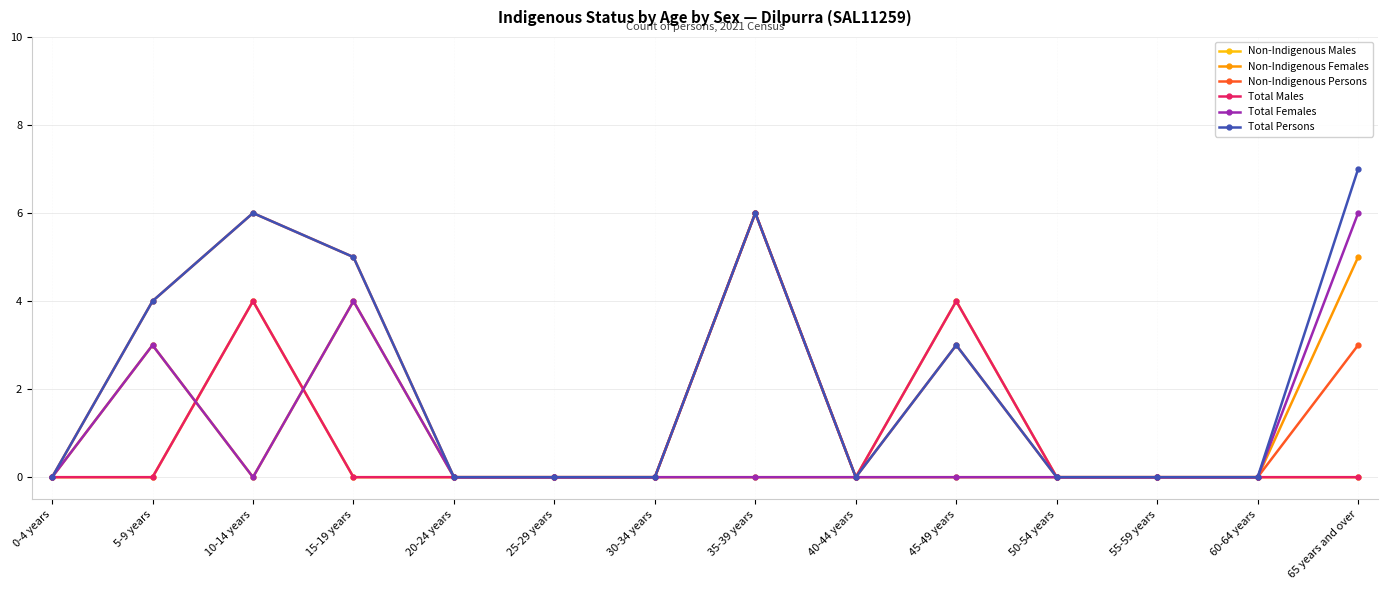

Rank the series by their maximum value, from highest to lowest.

Total Persons, Non-Indigenous Males, Non-Indigenous Persons, Total Males, Total Females, Non-Indigenous Females